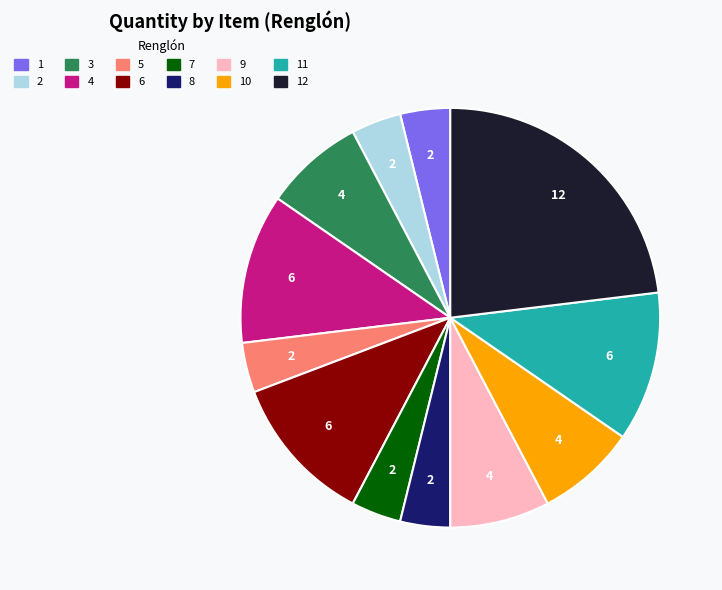

Is there a majority slice in this chart?

No